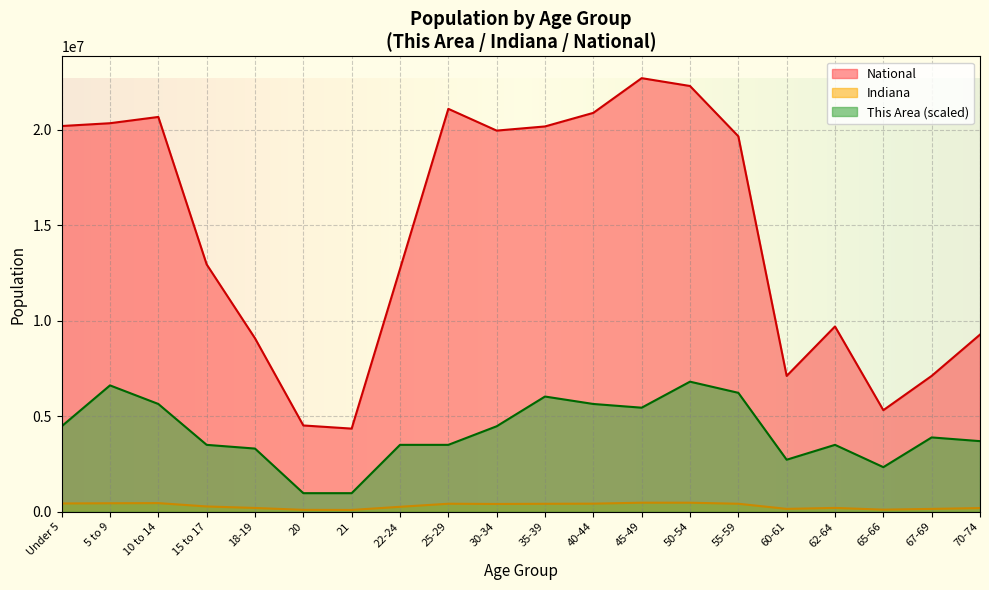

Reading left to right, extract all data points from this chart.

This Area: Under 5=4476836.5	5 to 9=6617932.2	10 to 14=5644706.9	15 to 17=3503611.2	18-19=3308966.1	20=973225.3	21=973225.3	22-24=3503611.2	25-29=3503611.2	30-34=4476836.5	35-39=6033997.0	40-44=5644706.9	45-49=5450061.8	50-54=6812577.3	55-59=6228642.1	60-61=2725030.9	62-64=3503611.2	65-66=2335740.8	67-69=3892901.3	70-74=3698256.2
Indiana: Under 5=434075.0	5 to 9=444821.0	10 to 14=452171.0	15 to 17=277231.0	18-19=198284.0	20=98994.0	21=94313.0	22-24=258719.0	25-29=419530.0	30-34=407815.0	35-39=417011.0	40-44=423819.0	45-49=473946.0	50-54=472822.0	55-59=418515.0	60-61=150022.0	62-64=200606.0	65-66=109710.0	67-69=149347.0	70-74=193278.0
National: Under 5=20201362.0	5 to 9=20348657.0	10 to 14=20677194.0	15 to 17=12954254.0	18-19=9086089.0	20=4519129.0	21=4354294.0	22-24=12712576.0	25-29=21101849.0	30-34=19962099.0	35-39=20179642.0	40-44=20890964.0	45-49=22708591.0	50-54=22298125.0	55-59=19664805.0	60-61=7113727.0	62-64=9704197.0	65-66=5319902.0	67-69=7115361.0	70-74=9278166.0